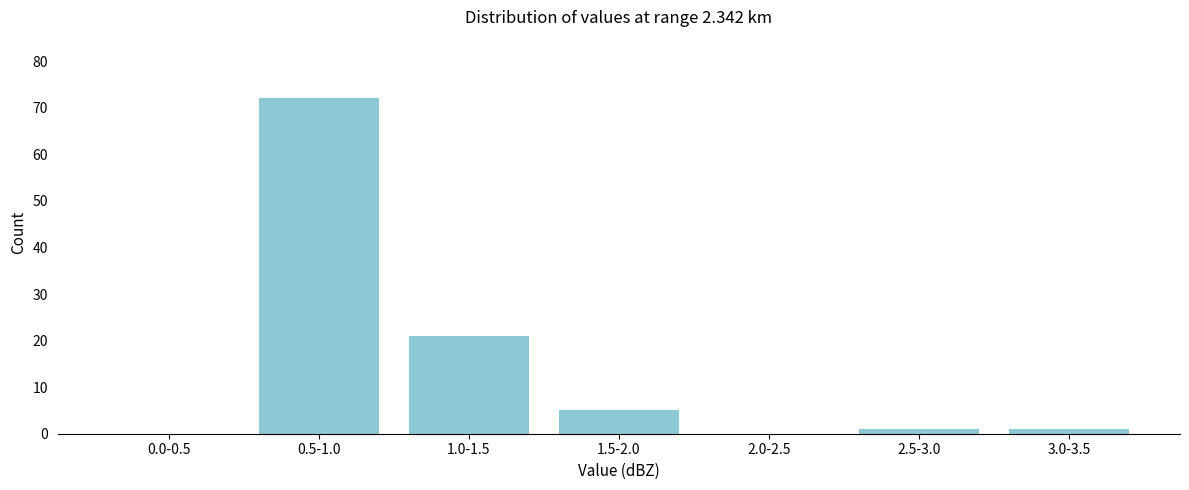

Reading left to right, transcribe all the data shown in this chart.

0.0-0.5=0	0.5-1.0=72	1.0-1.5=21	1.5-2.0=5	2.0-2.5=0	2.5-3.0=1	3.0-3.5=1